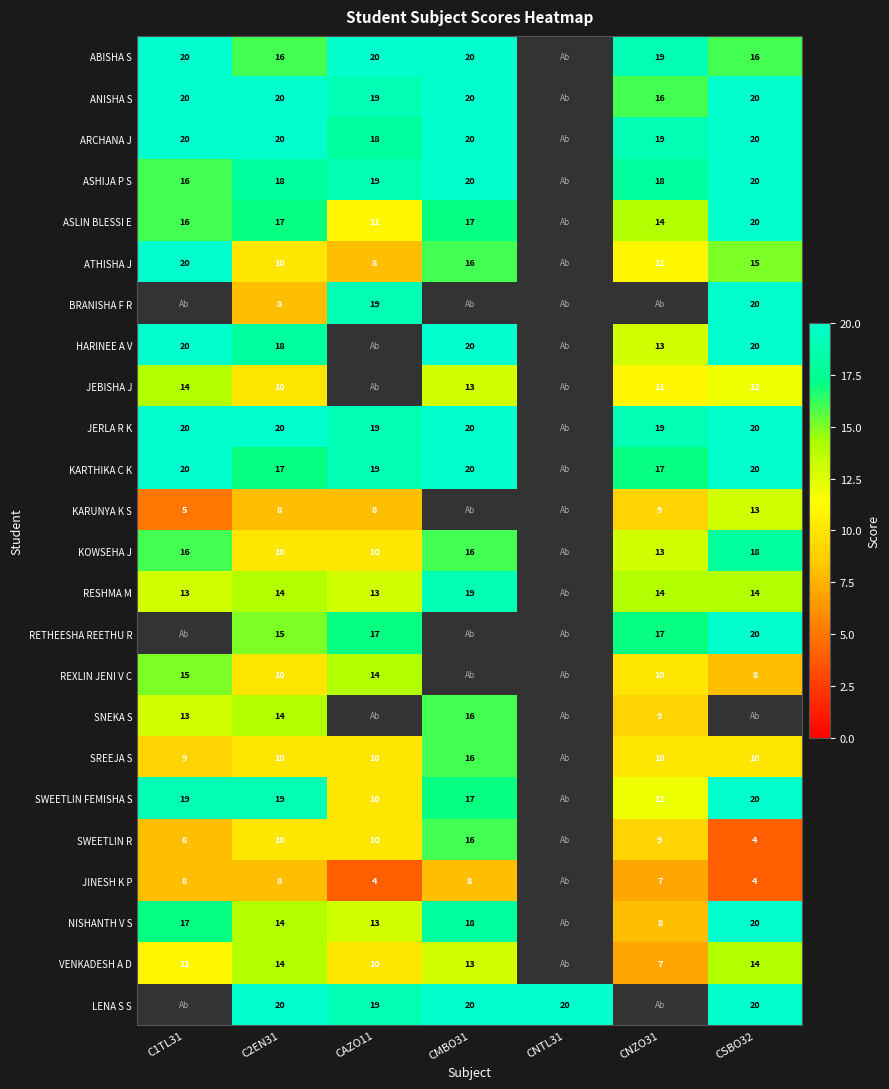

The JINESH K P series shows 6 at CAZO11. True or false?

False